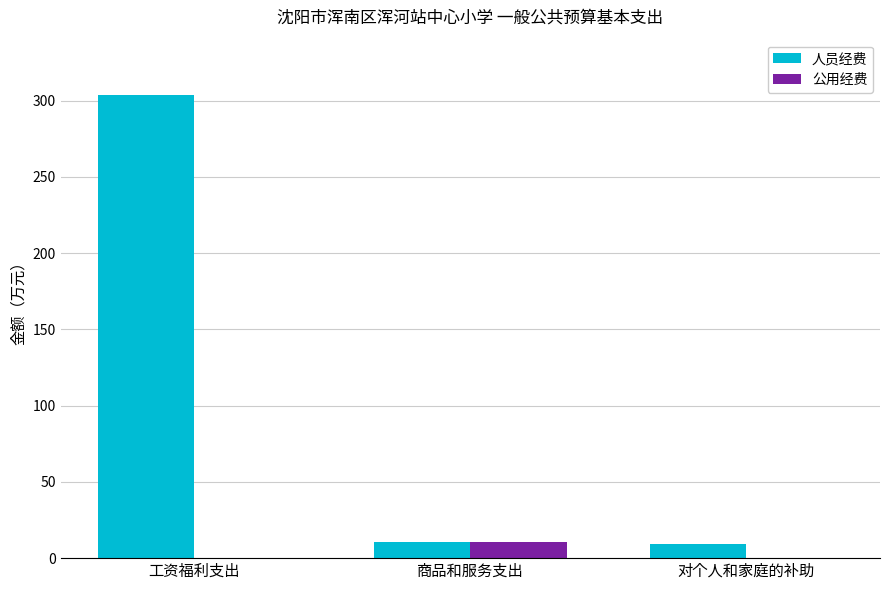

Which category has the highest value in the 公用经费 series?

商品和服务支出